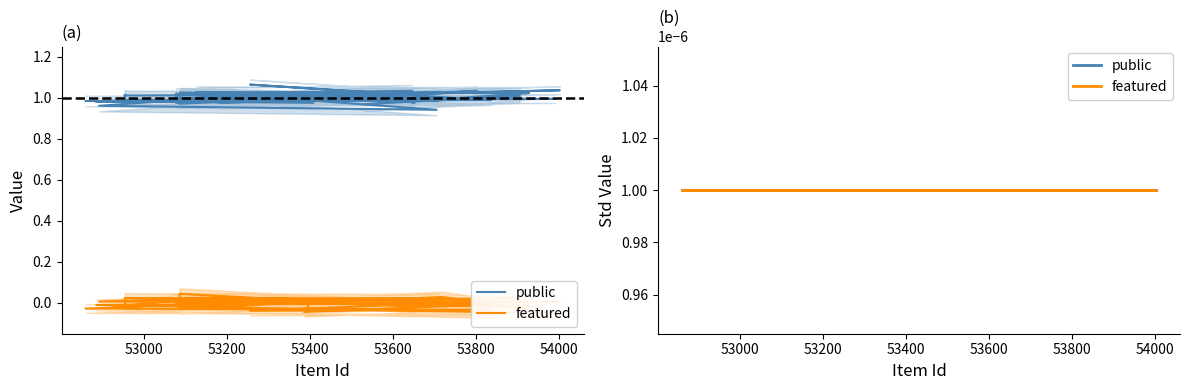

Is this an area chart (filled region under the line)?

No